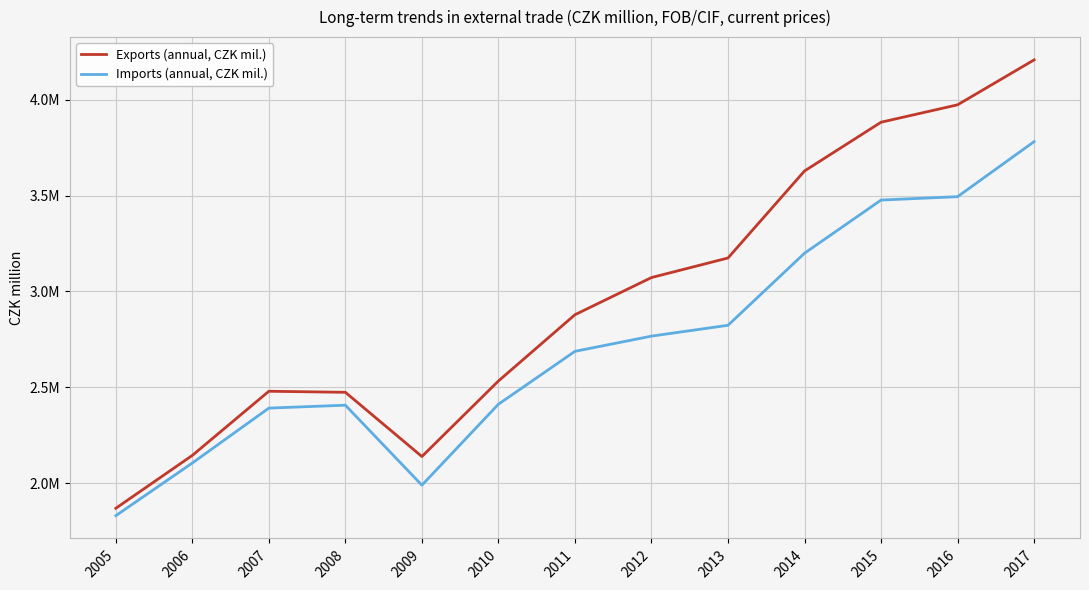

Does the chart display data point markers on the line(s)?

No